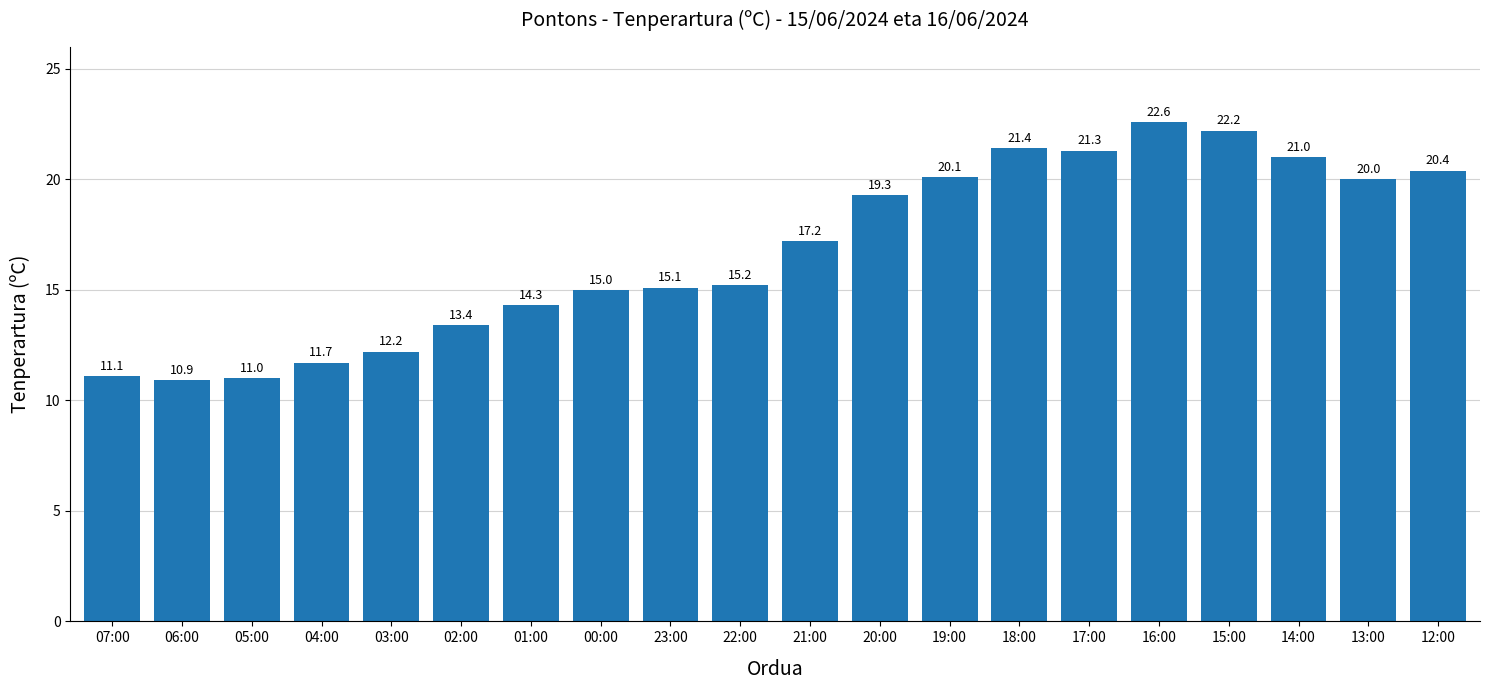

List the labels in order of value, smallest first.

06:00, 05:00, 07:00, 04:00, 03:00, 02:00, 01:00, 00:00, 23:00, 22:00, 21:00, 20:00, 13:00, 19:00, 12:00, 14:00, 17:00, 18:00, 15:00, 16:00